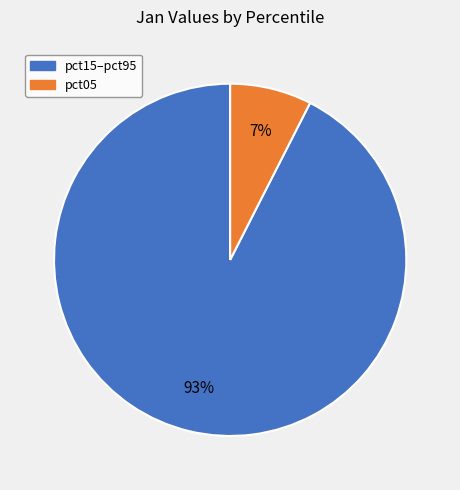

Does any single category account for the majority?

Yes